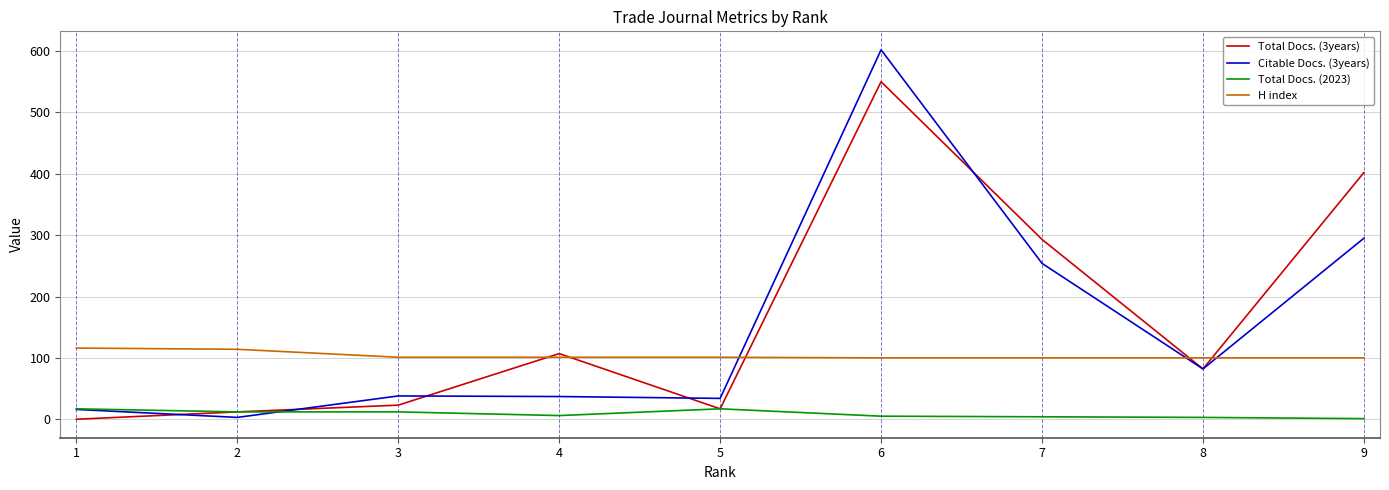

Count the number of categories in the chart.

9